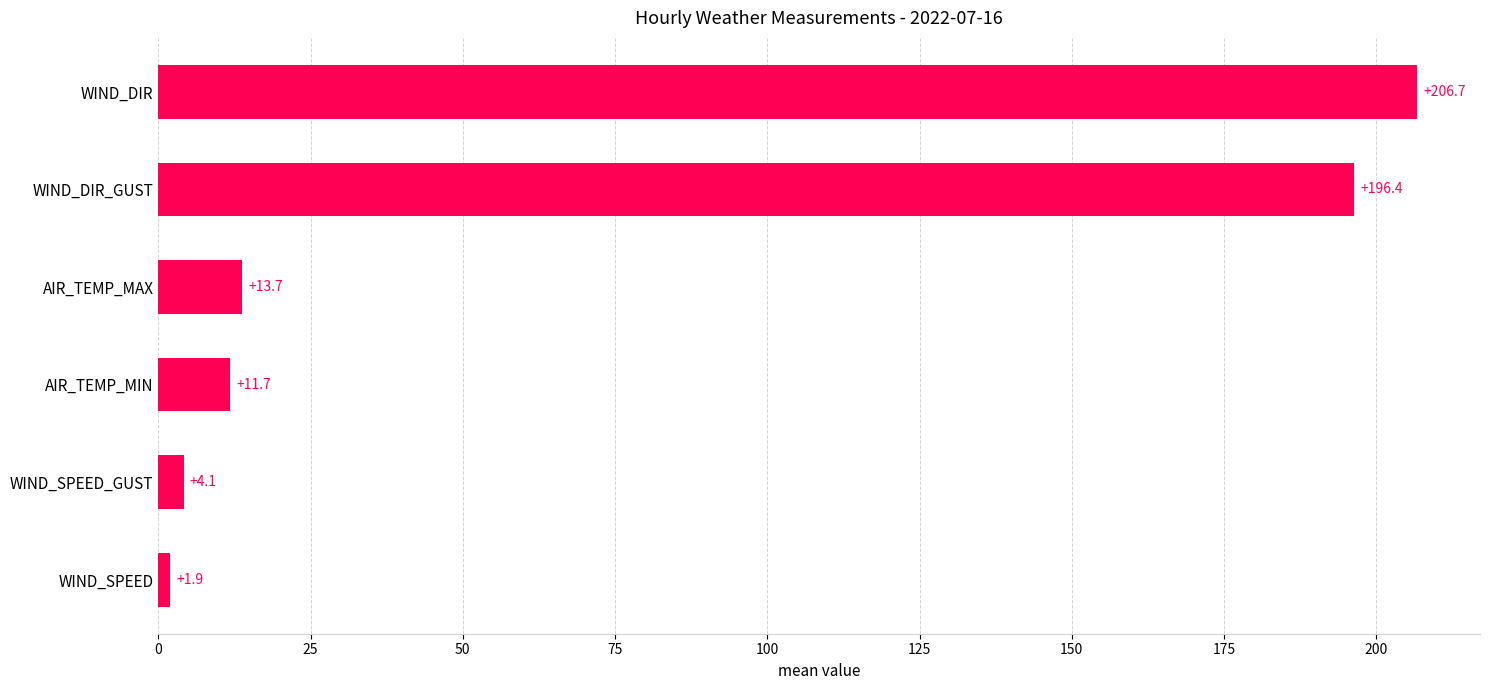

What is the label of the 6th bar from the bottom?

WIND_DIR